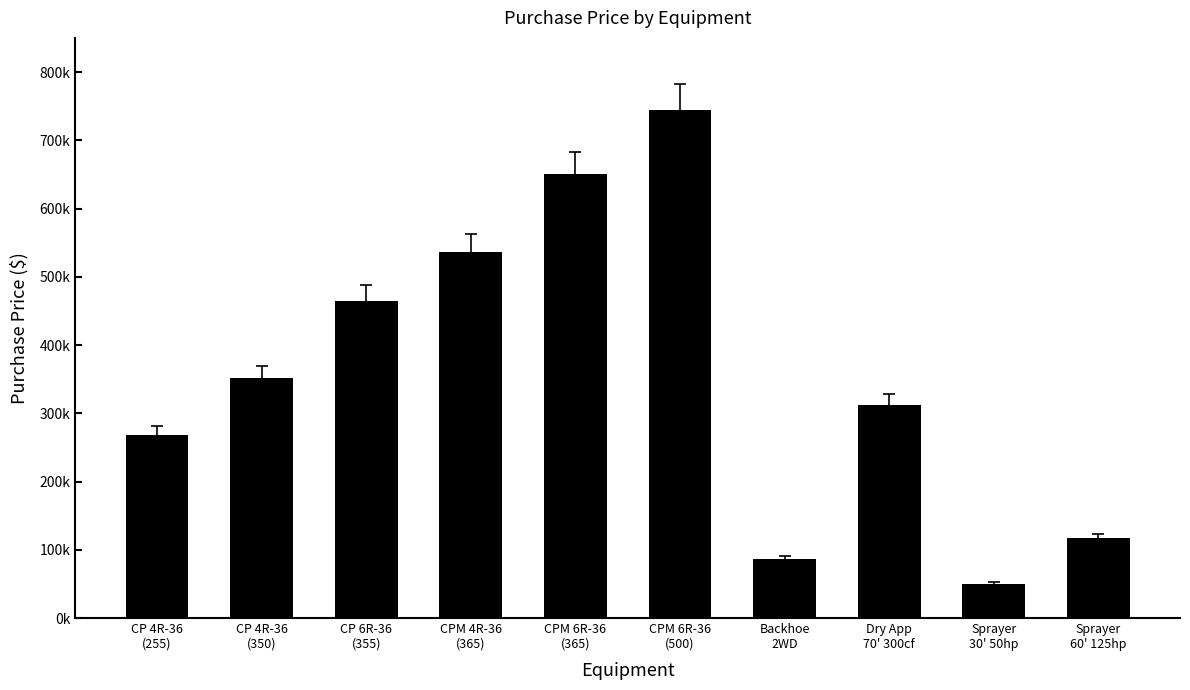

What is the sum of all values?

3580000